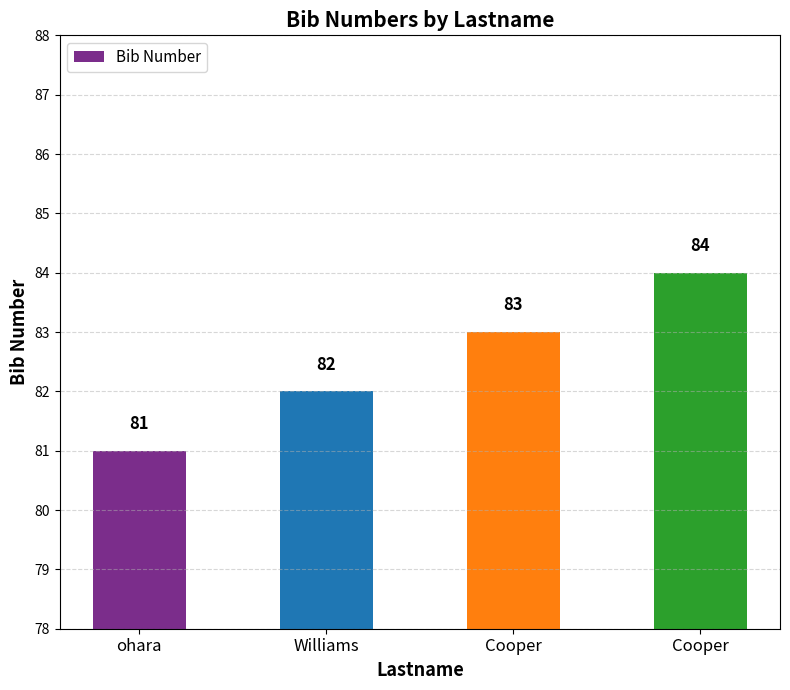

Reading left to right, list all the values displayed in this chart.

ohara=81	Williams=82	Cooper=83	Cooper=84